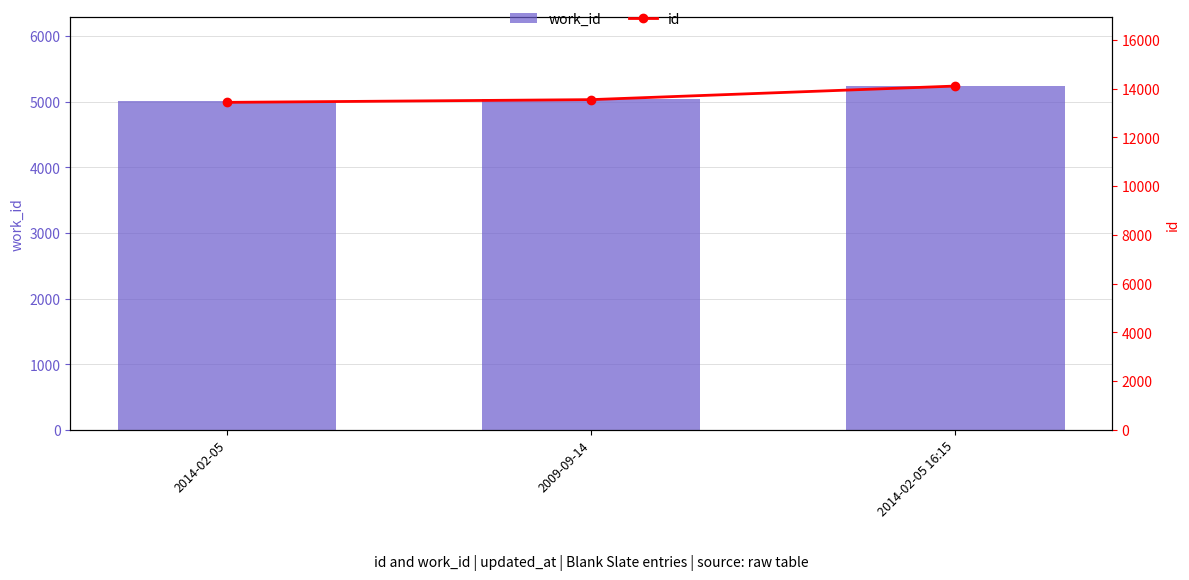

How many data points in work_id are less than 5043?

1